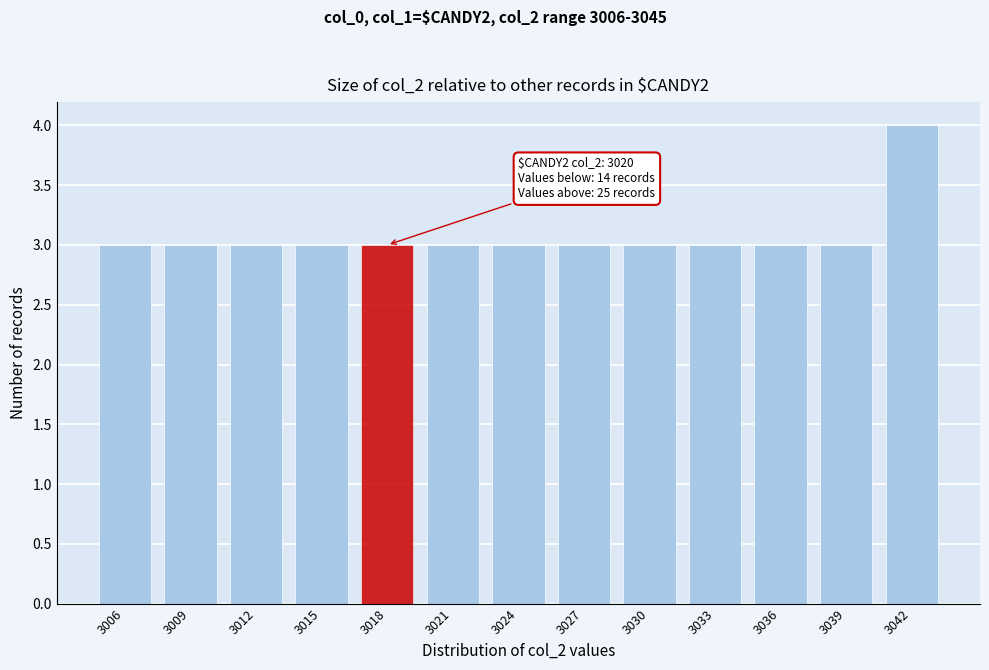

Reading left to right, what are all the values shown in this chart?

3006=3	3009=3	3012=3	3015=3	3018=3	3021=3	3024=3	3027=3	3030=3	3033=3	3036=3	3039=3	3042=4